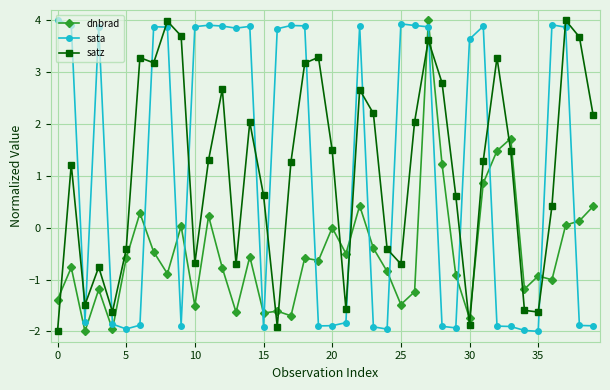

What is the value of the dnbrad point at the 4th from the left?

-1.2